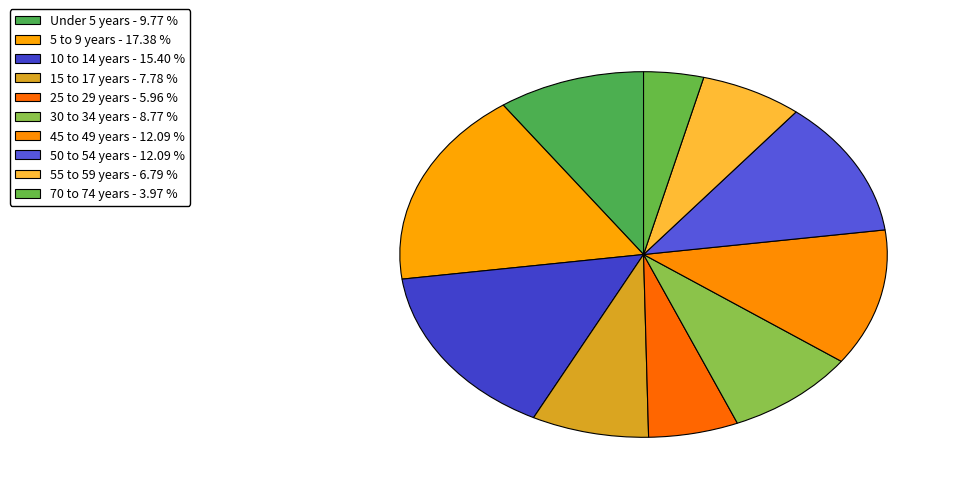

Does Under 5 years account for over 50% of the chart?

No